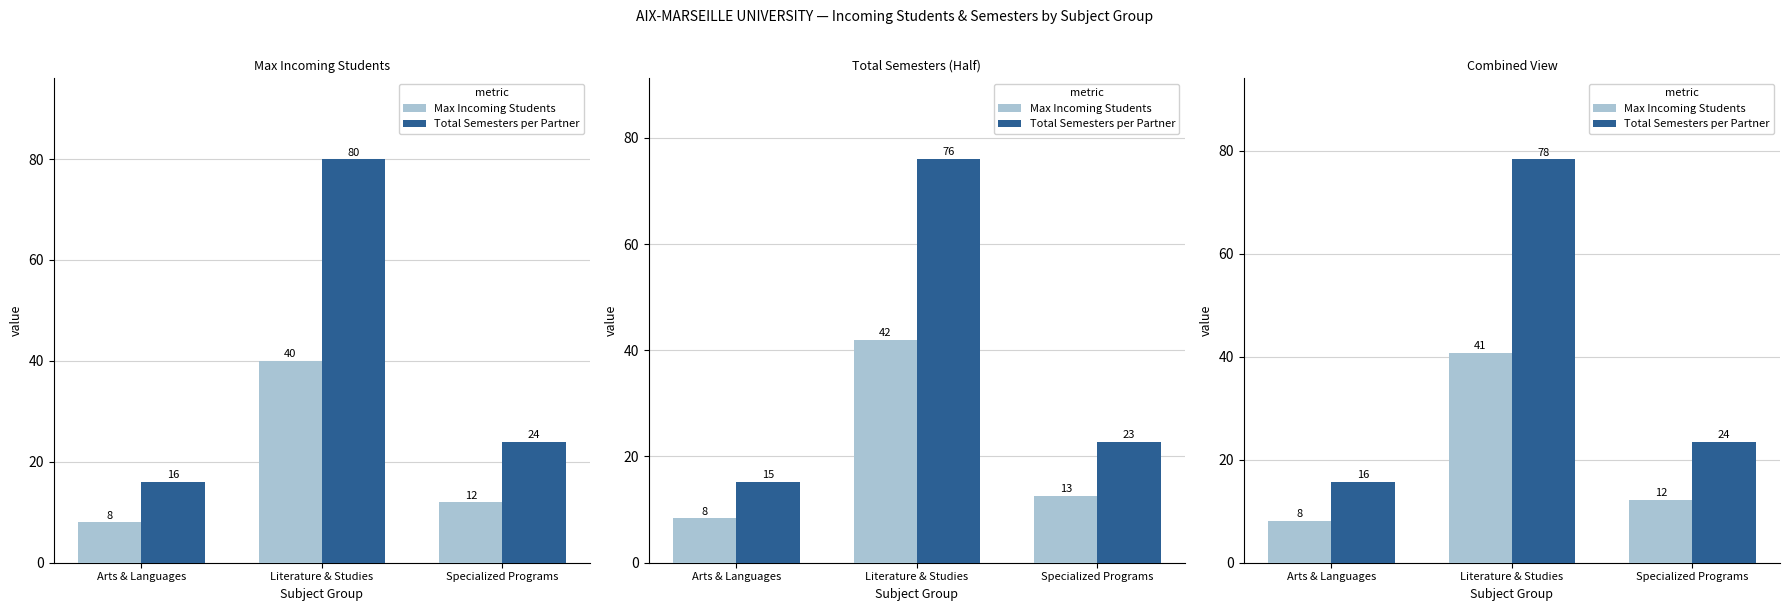

What is the minimum value shown in the chart?

8.2